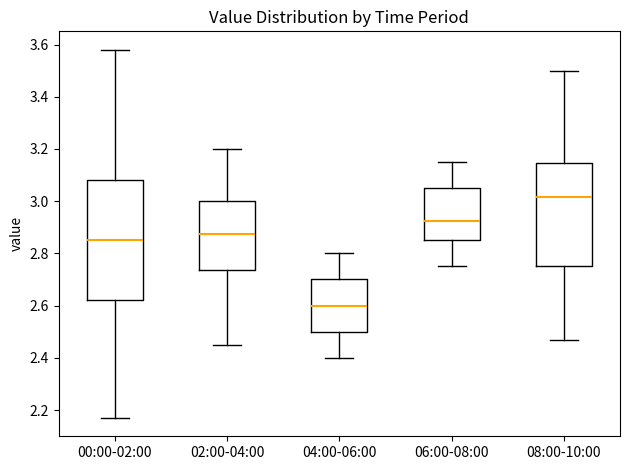

Where is the upper edge of the box for 04:00-06:00 on the y-axis? The values are not printed on the chart, so give them approximately, as read against the axis.

2.70